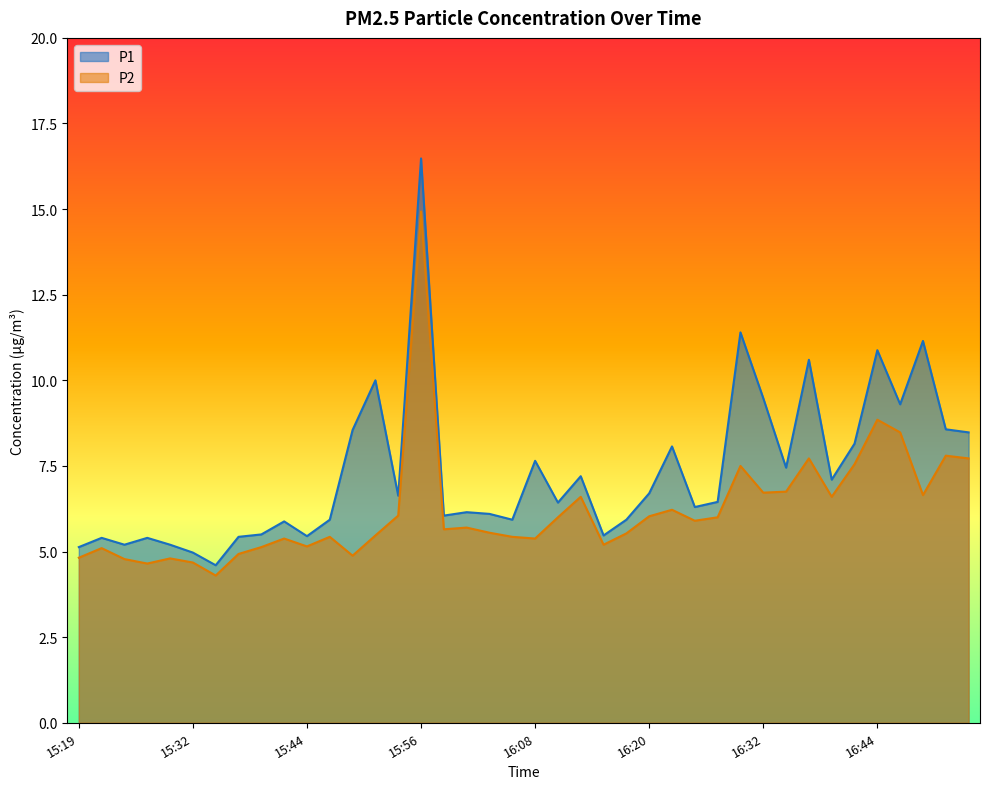

At which category does the chart reach its peak across all series?

15:56